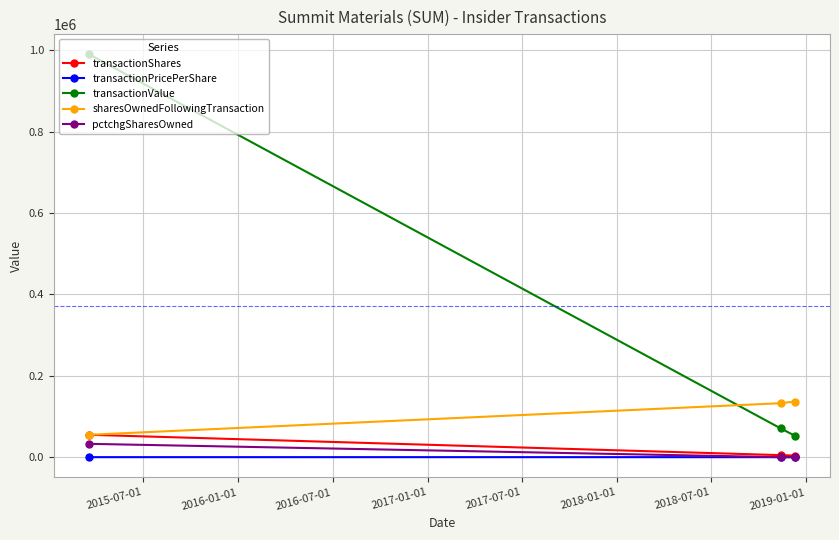

How many data points in transactionPricePerShare are less than 14?

1